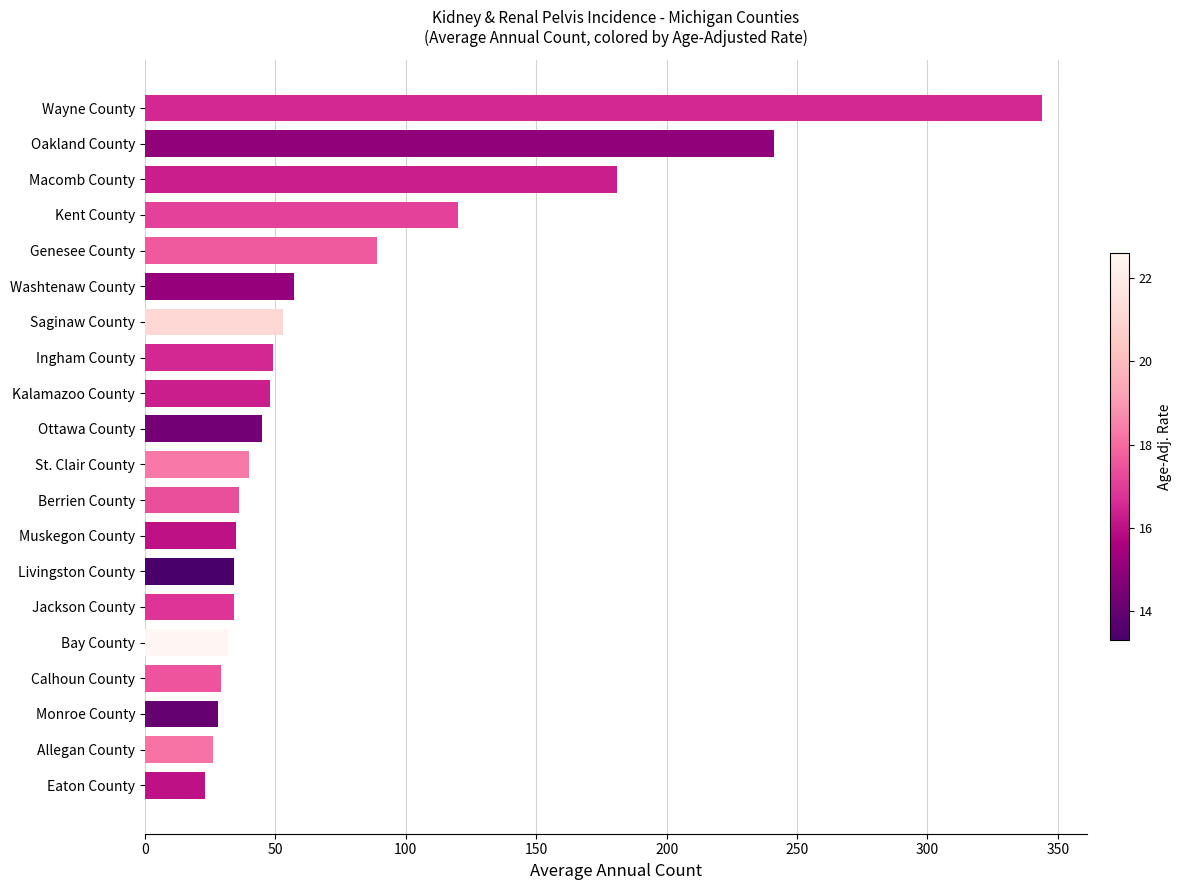

At which category does the chart reach its peak across all series?

Wayne County